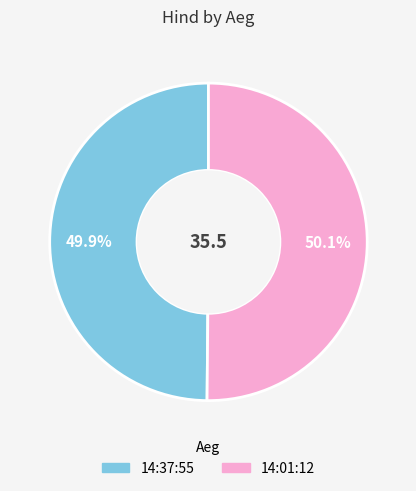

To the nearest percent, what is the combined percentage of 14:37:55 and 14:01:12?

100%